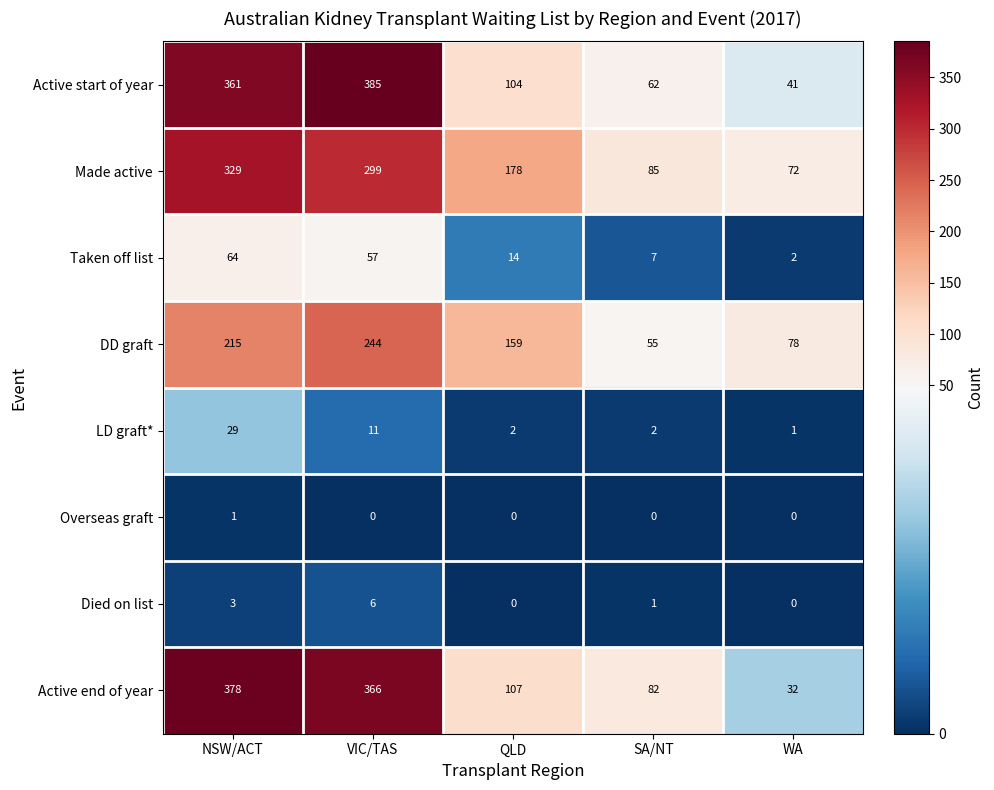

What is the sum of all DD graft values?

751